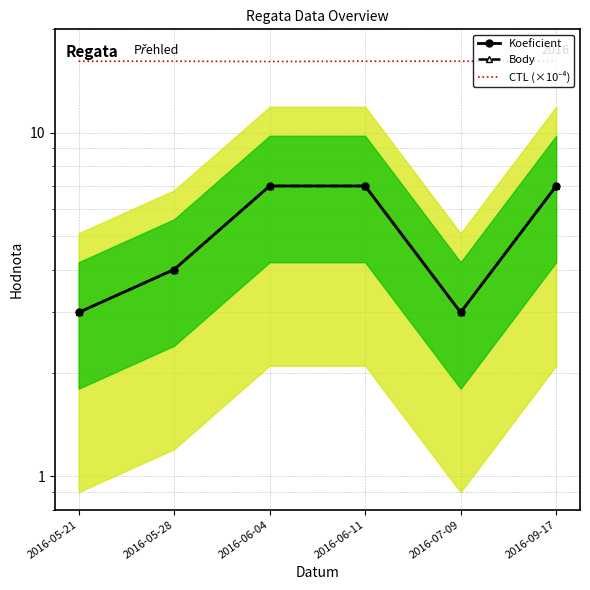

At 2016-09-17, list the series in order from smallest to largest.

Koeficient, Body, CTL (×10⁻⁴)